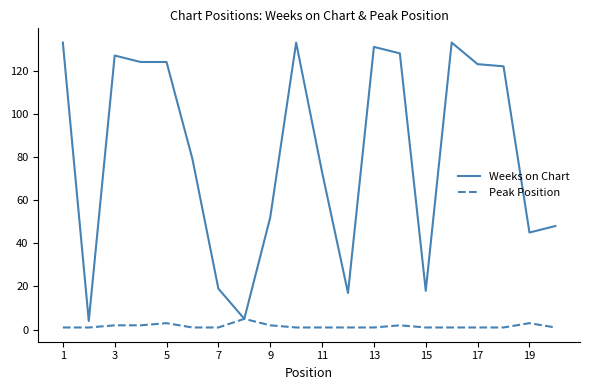

Which series has the largest total across all categories?

Weeks on Chart